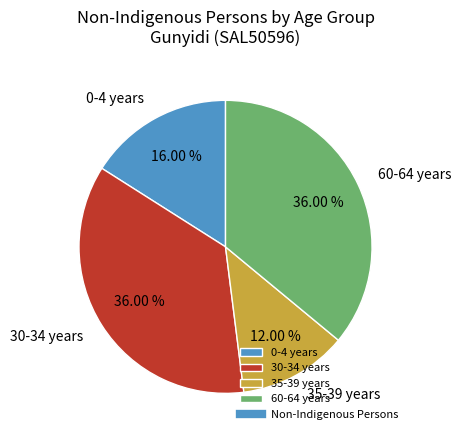

To the nearest percent, what is the average slice percentage?

25%